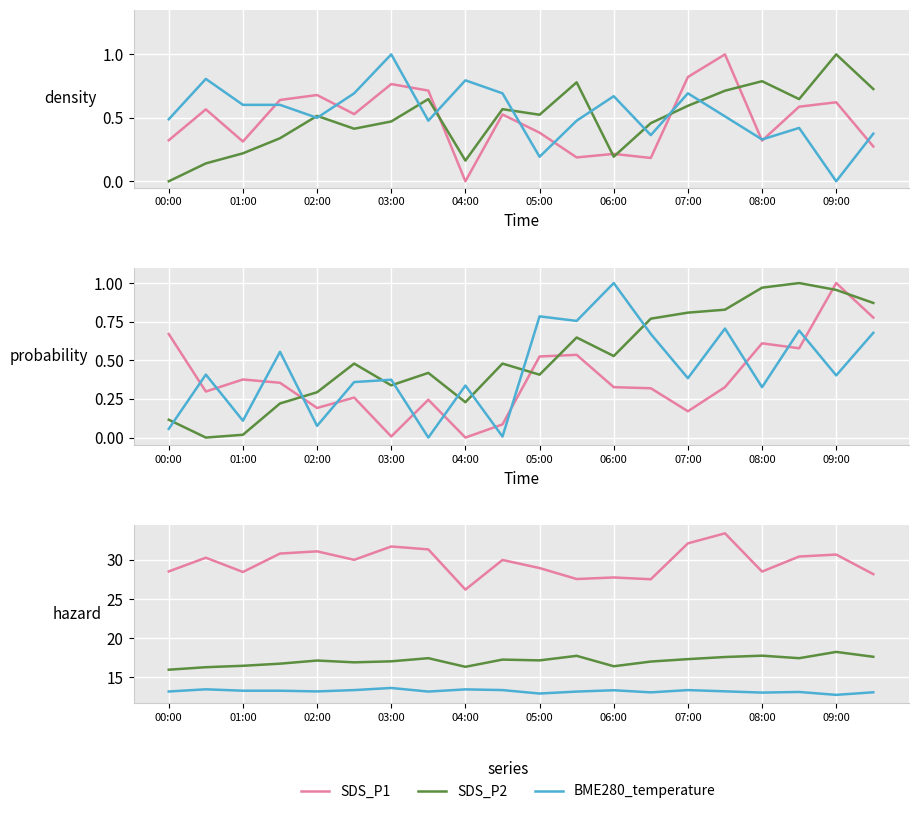

What position from the left is 09:00?

10